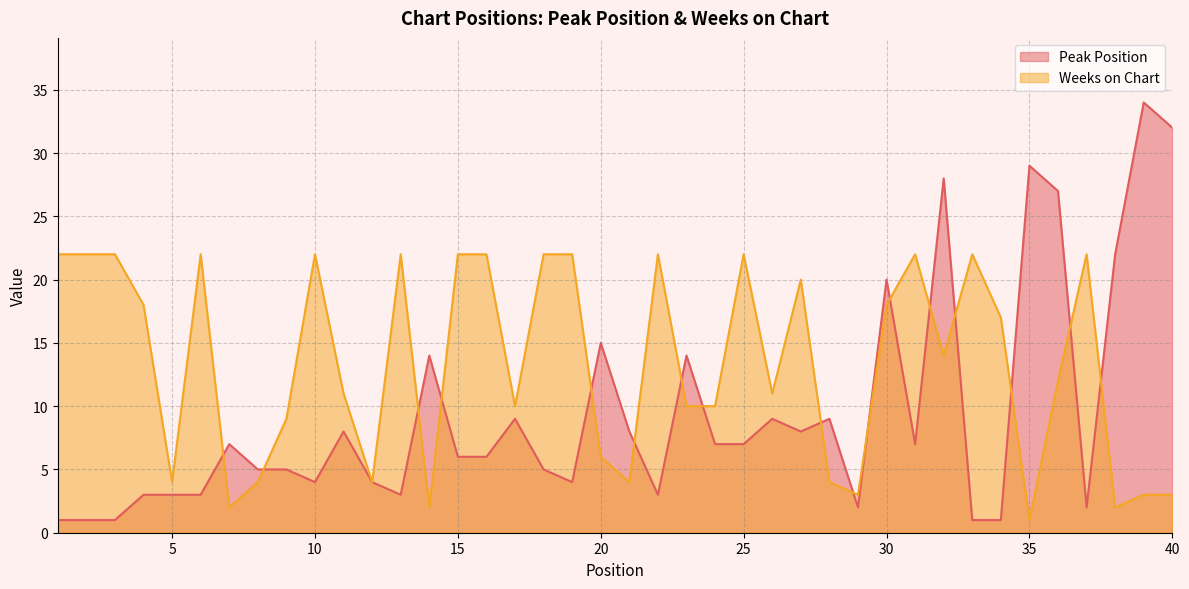

In Weeks on Chart, how many points are lower than both neighbors (excluding endpoints)?

11